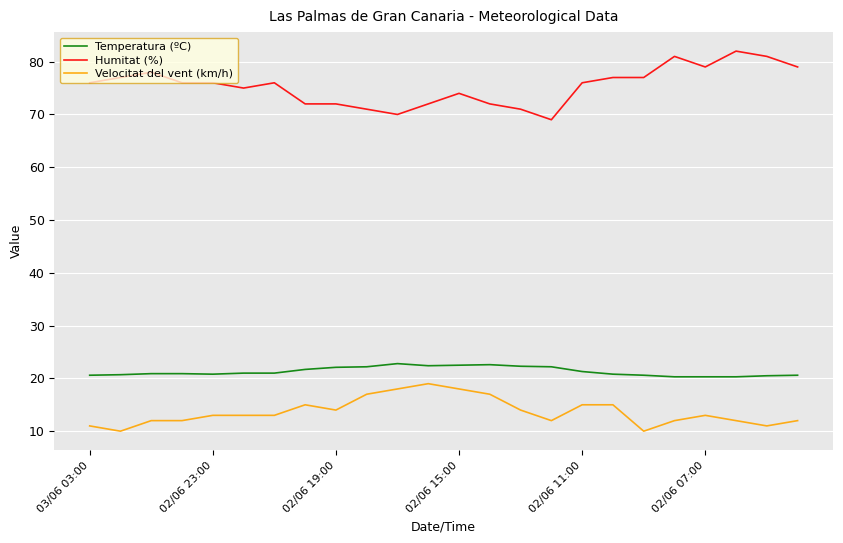

What is the difference between the maximum and minimum values in the Velocitat del vent (km/h) series?

9.0